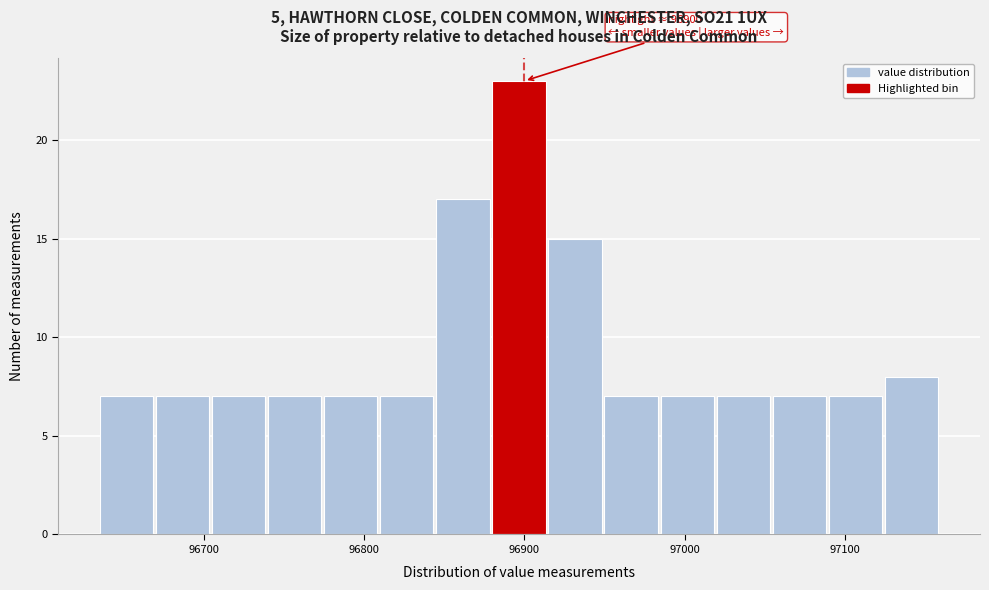

Around what value on the x-axis is the tallest bar? Give the approximate position of its centre, as read against the axis.

96900